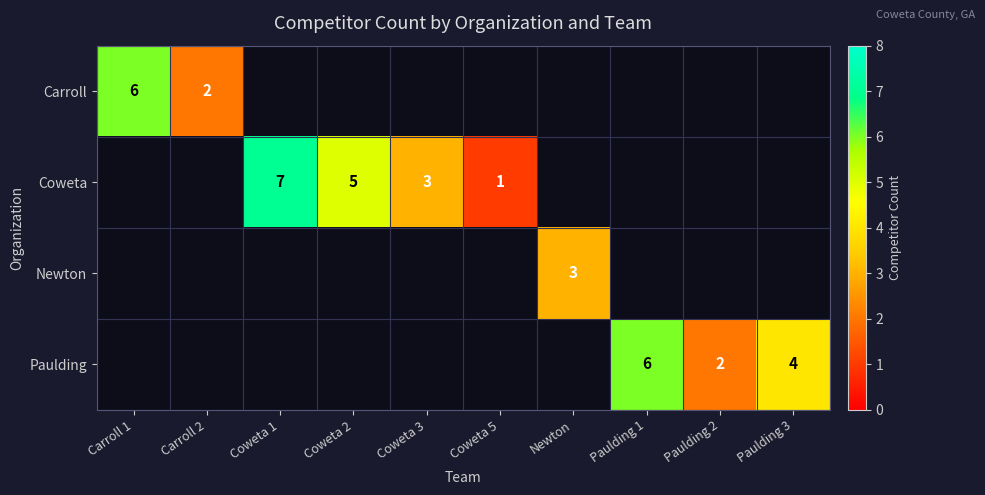

True or false: Paulding has a value of 2 at Paulding 3.

False